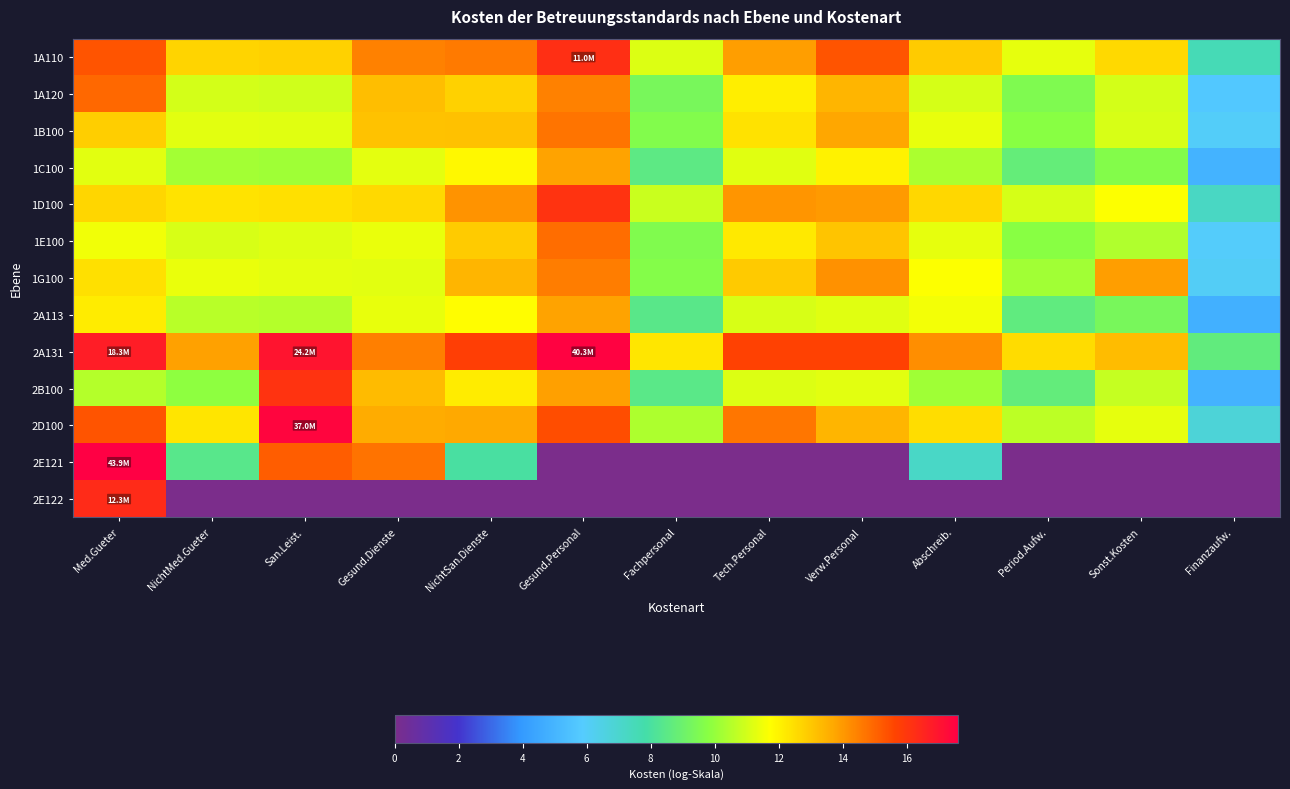

What is the difference between the highest and lowest values at Gesund.Dienste?

14.7